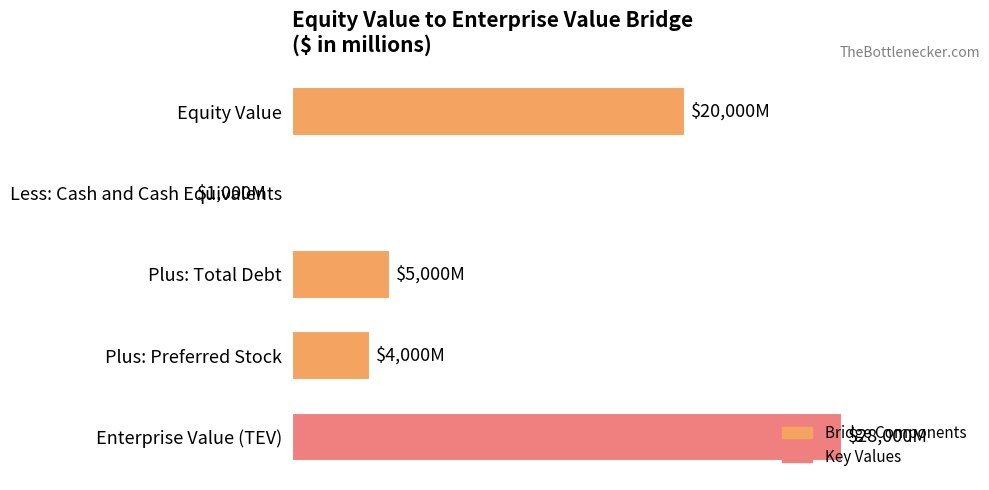

How many categories are shown in the chart?

5